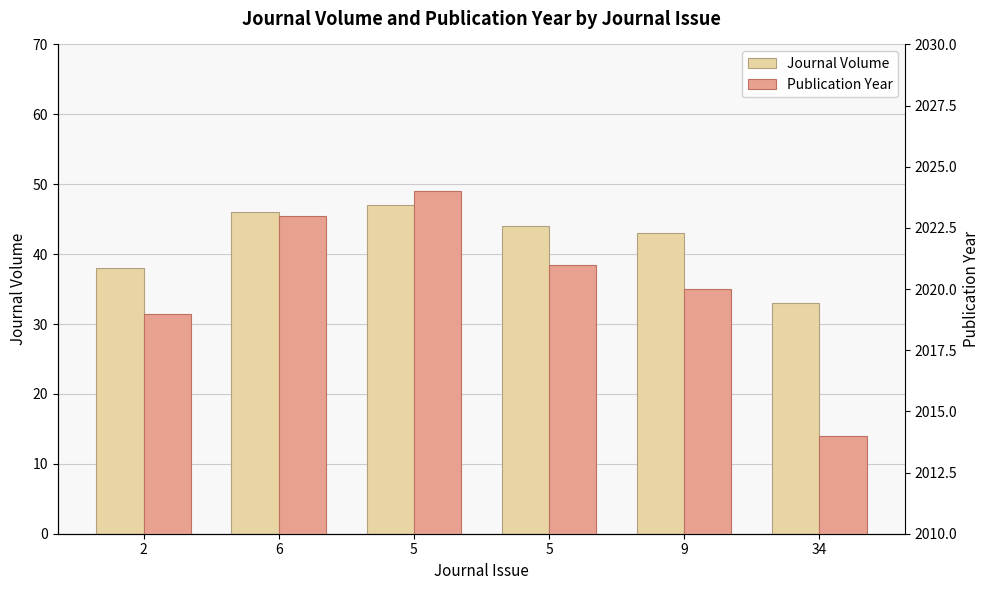

How many data points in Journal Volume are less than 44?

3